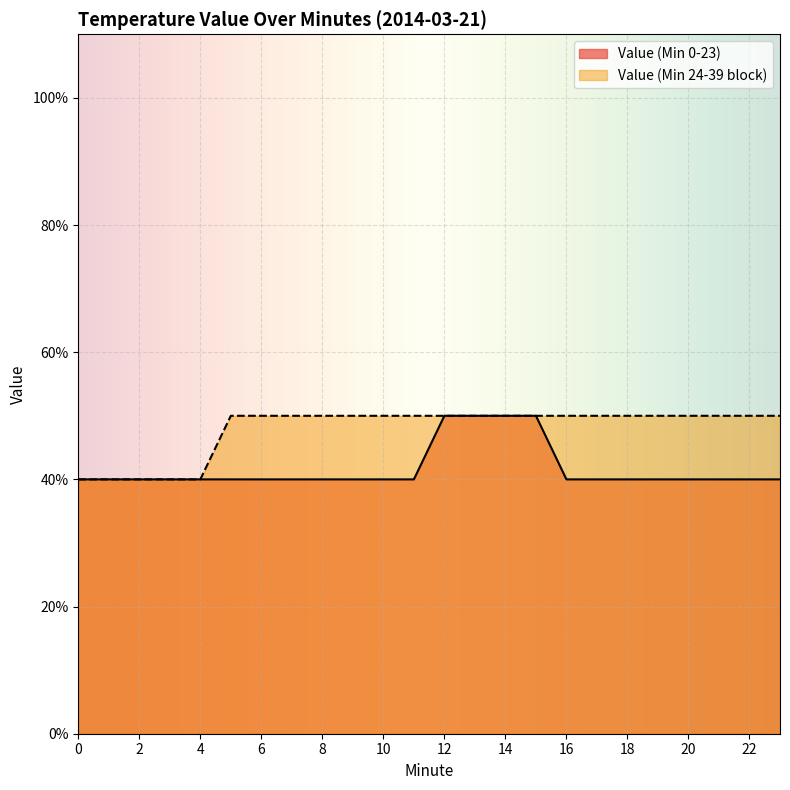

How many data points does each series have?

24